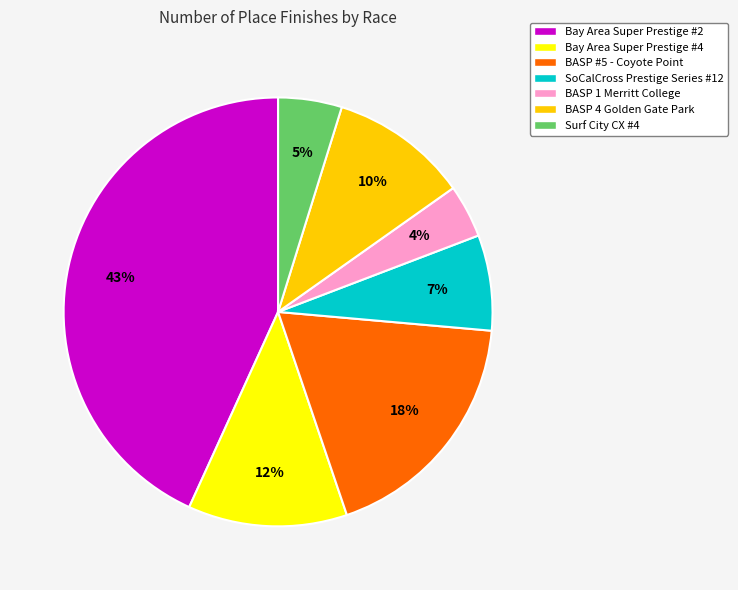

Which slice is the largest?

Bay Area Super Prestige #2